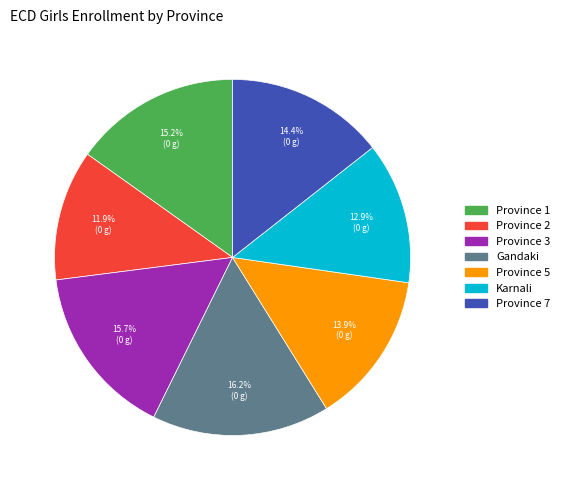

Combined, do Karnali and Gandaki account for over 50%?

No